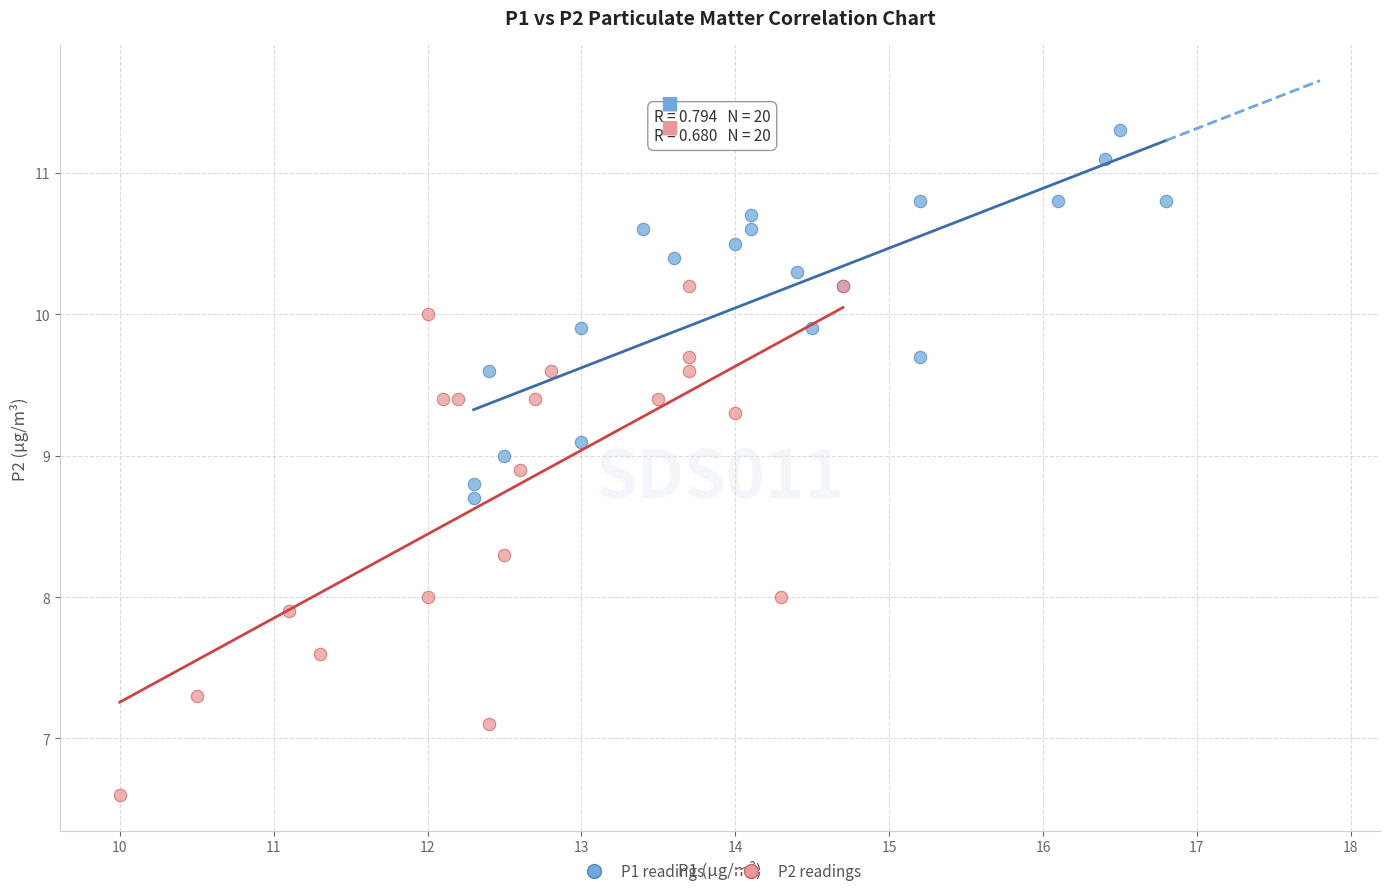

Which series reaches the minimum Y coordinate?

P2 readings